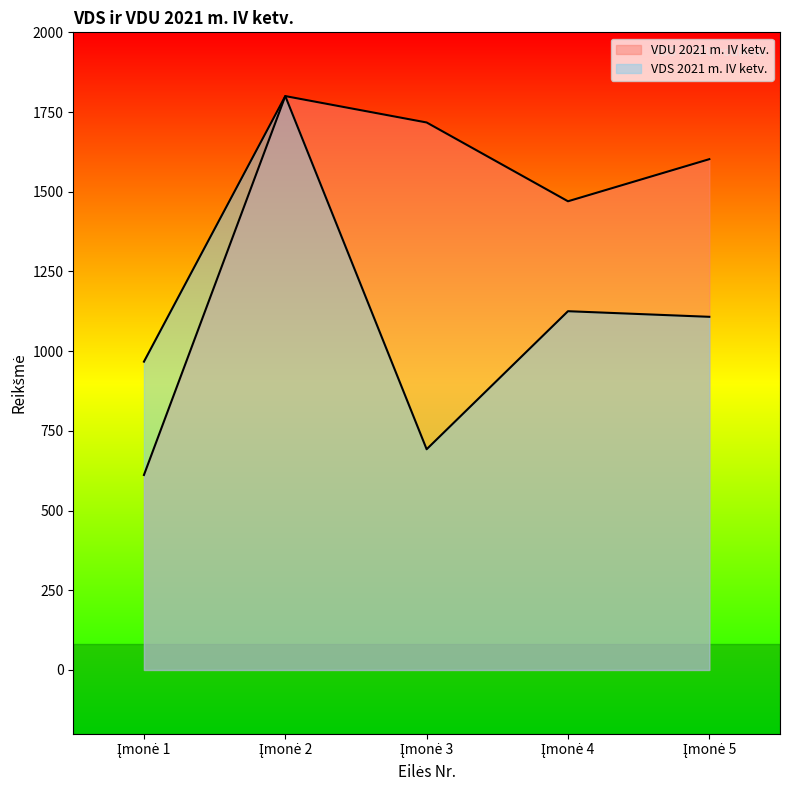

True or false: VDU 2021 m. IV ketv. and VDS 2021 m. IV ketv. intersect in this chart.

False